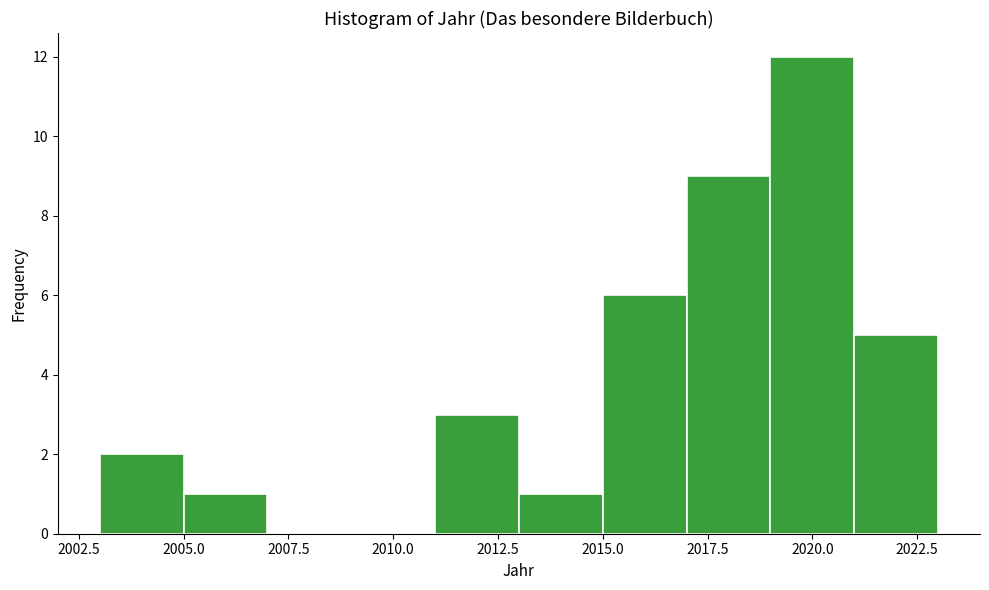

Reading left to right, list every bar in this chart as the range it spans on the x-axis followed by its height. The values are not printed on the chart, so give them approximately, as read against the axis.

2003 to 2005: 2
2005 to 2007: 1
2007 to 2009: 0
2009 to 2011: 0
2011 to 2013: 3
2013 to 2015: 1
2015 to 2017: 6
2017 to 2019: 9
2019 to 2021: 12
2021 to 2023: 5